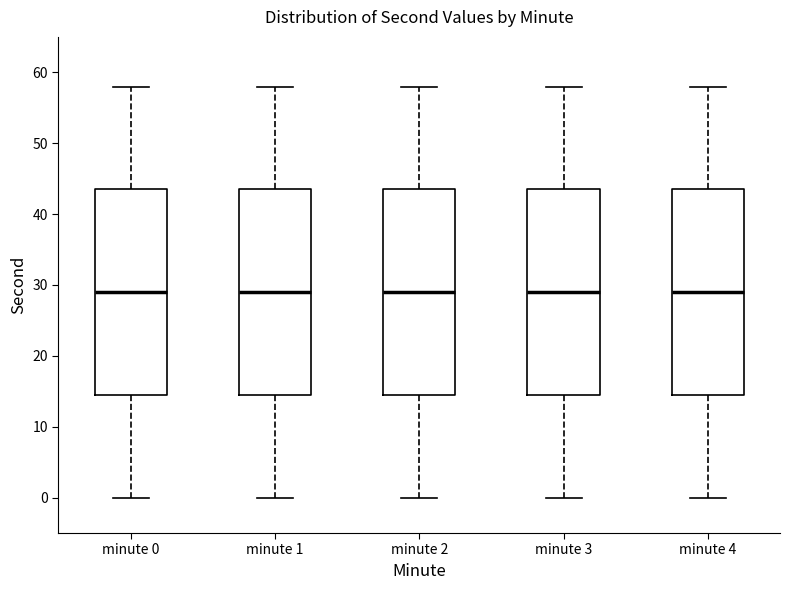

Reading left to right, transcribe this box plot: for each box, give where its median line is, the range the box spans, and where its two whiskers end, as read against the y-axis. The values are not printed on the chart, so give them approximately, as read against the axis.

minute 0: median 29, box 15 to 44, whiskers 0 to 58
minute 1: median 29, box 15 to 44, whiskers 0 to 58
minute 2: median 29, box 15 to 44, whiskers 0 to 58
minute 3: median 29, box 15 to 44, whiskers 0 to 58
minute 4: median 29, box 15 to 44, whiskers 0 to 58